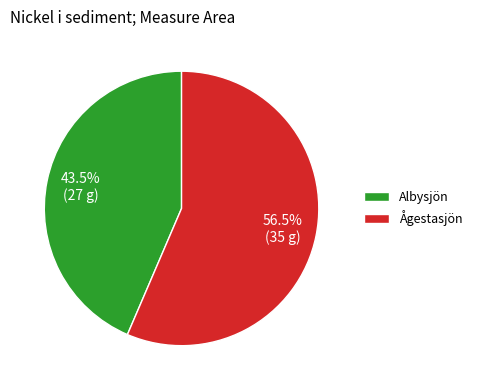

Which category has the biggest portion of the pie?

Ågestasjön